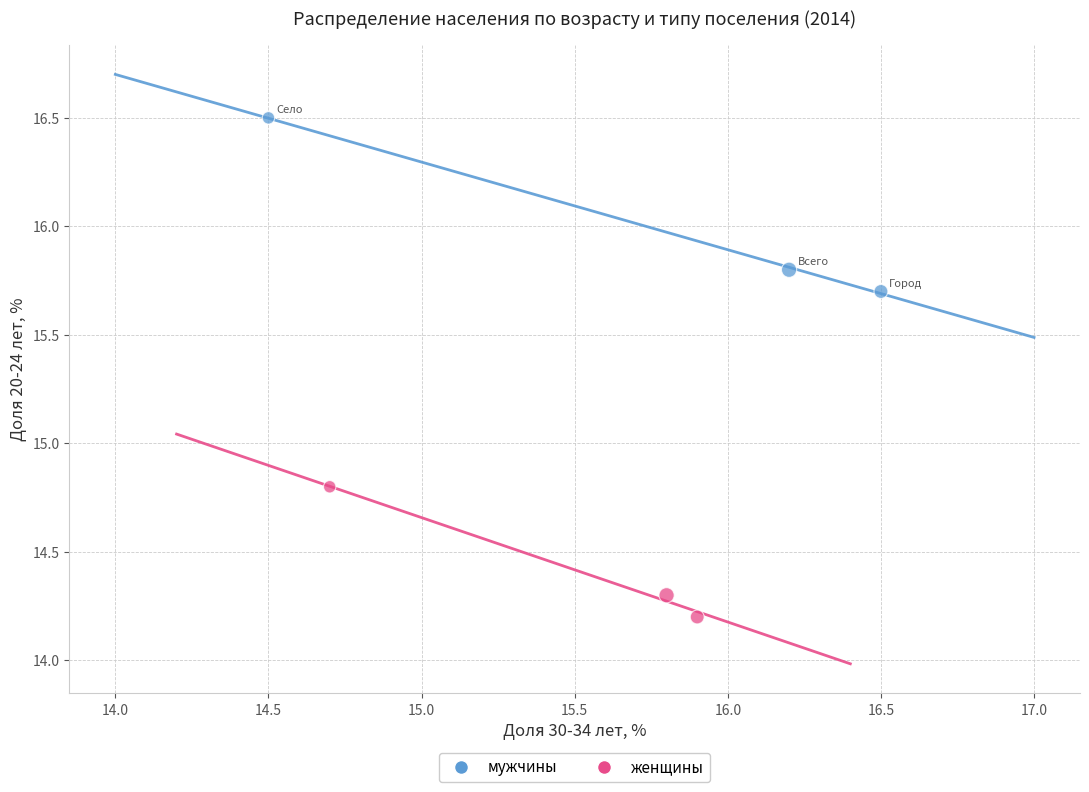

Which series reaches the minimum Y coordinate?

женщины